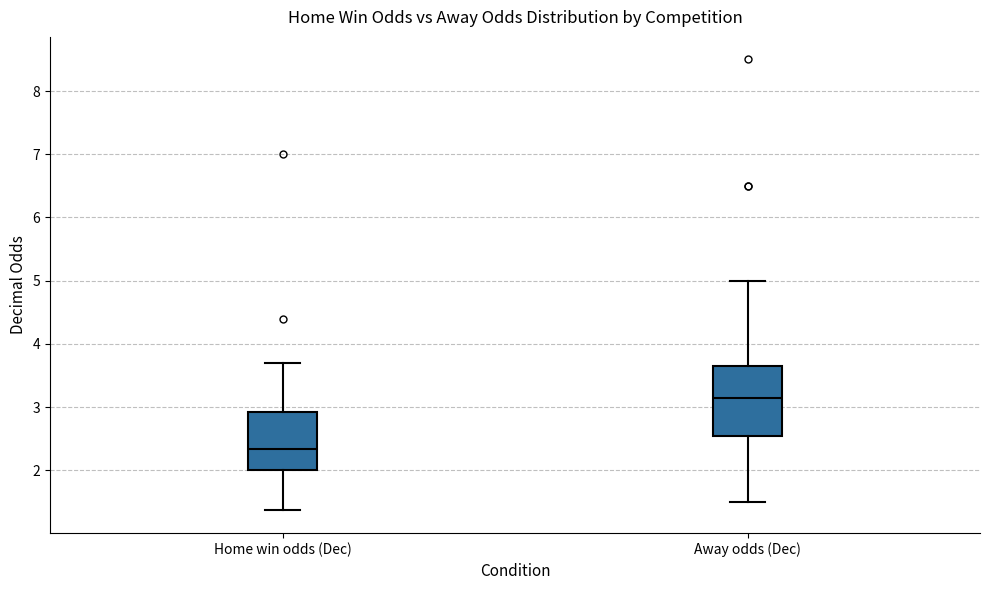

Which box has the highest median line?

Away odds (Dec)